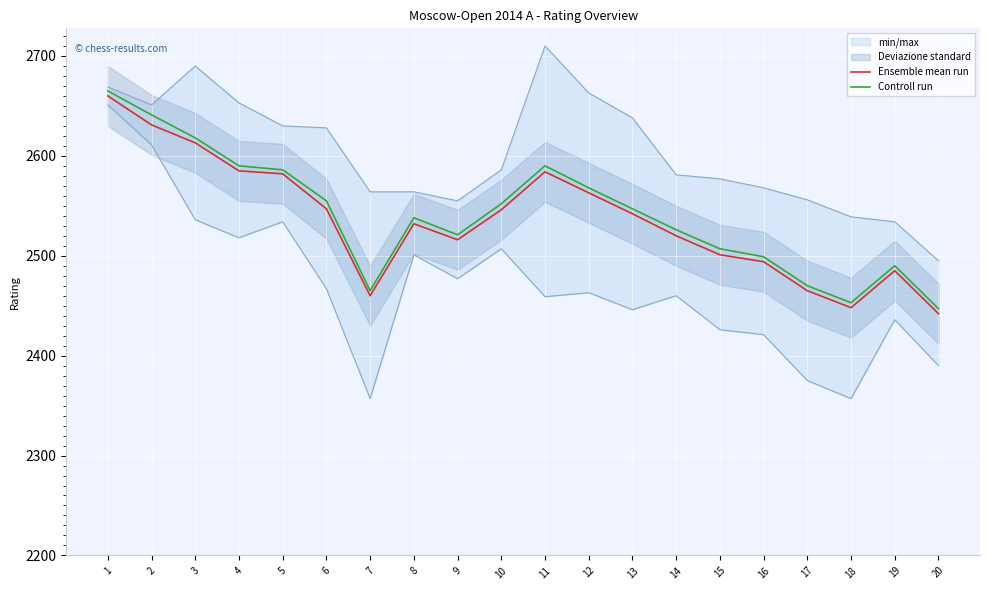

True or false: Ensemble mean run and Controll run intersect in this chart.

False